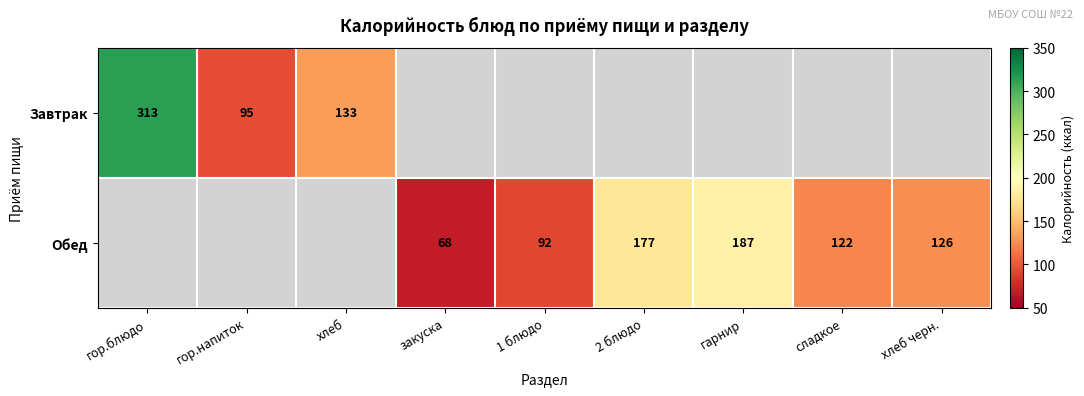

The value of Обед at 2 блюдо is 177. True or false?

True